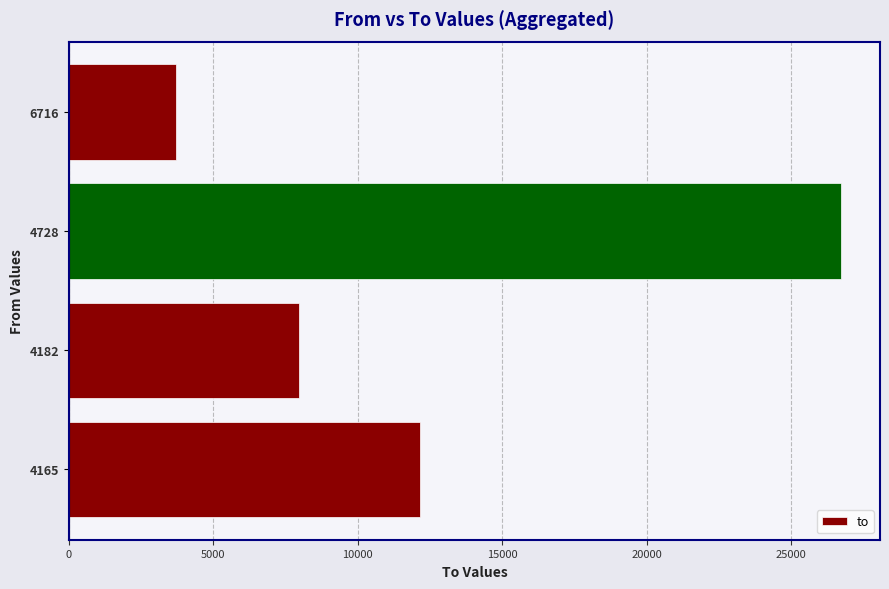

List the labels in order of value, smallest first.

6716, 4182, 4165, 4728